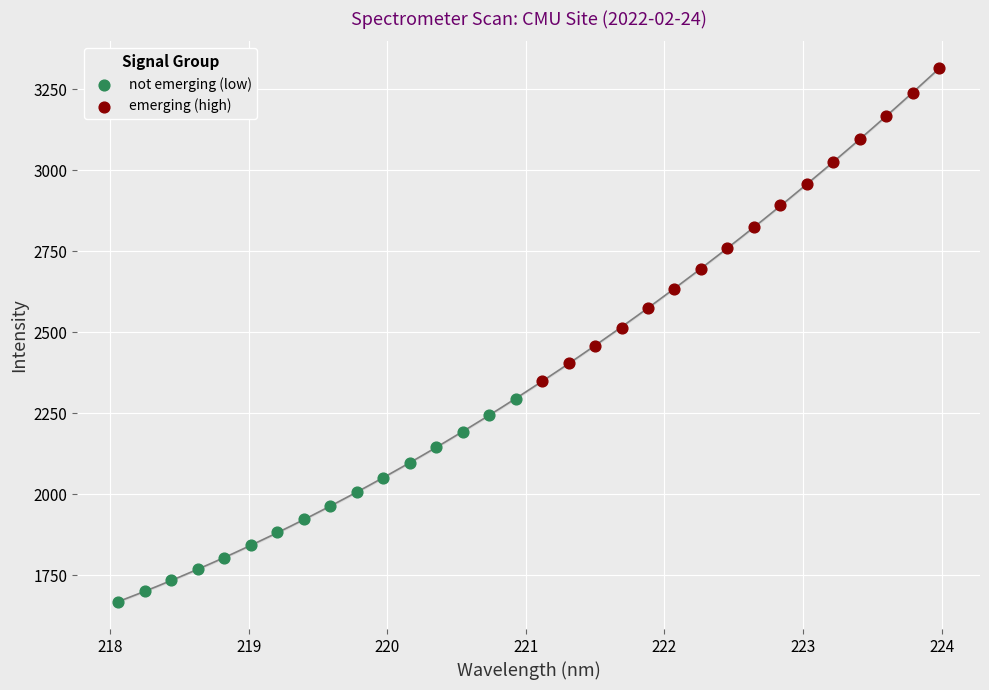

What are all the series names shown in the legend?

not emerging (low), emerging (high)